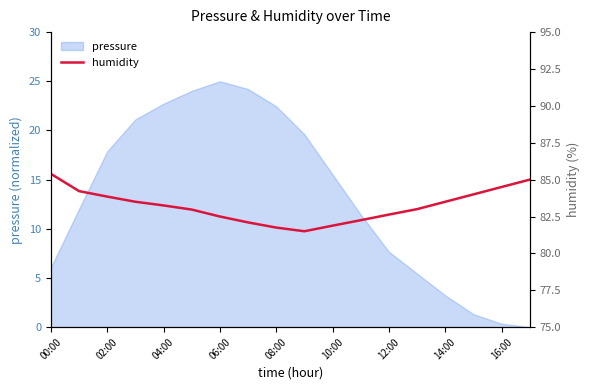

What is the difference between the maximum and minimum values?

3.9